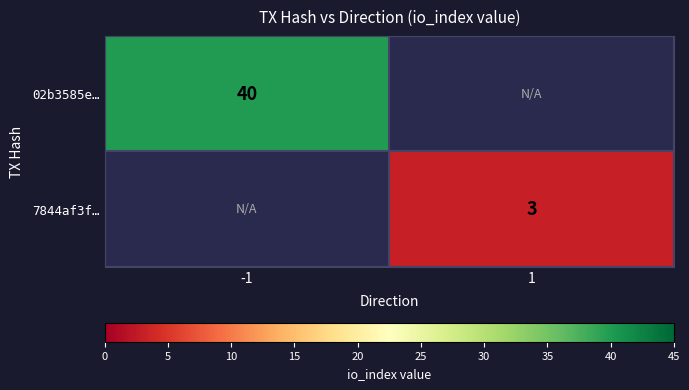

Is the value of 02b3585e… at -1 greater than the value of 7844af3f… at 1?

Yes